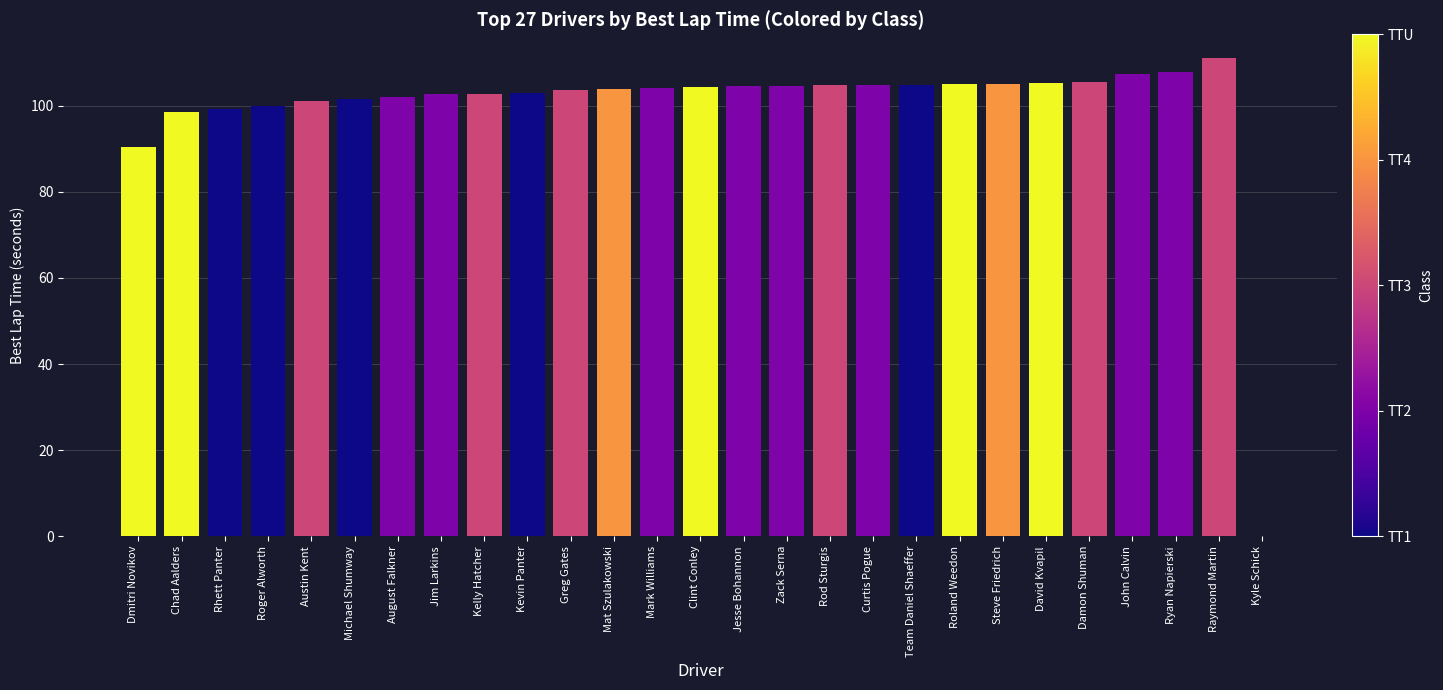

Read the value at Team Daniel Shaeffer.

104.9